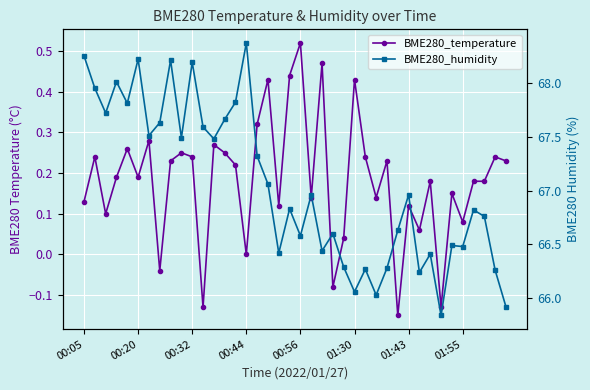

What is the value of the BME280_temperature point at the 5th from the left?

0.3